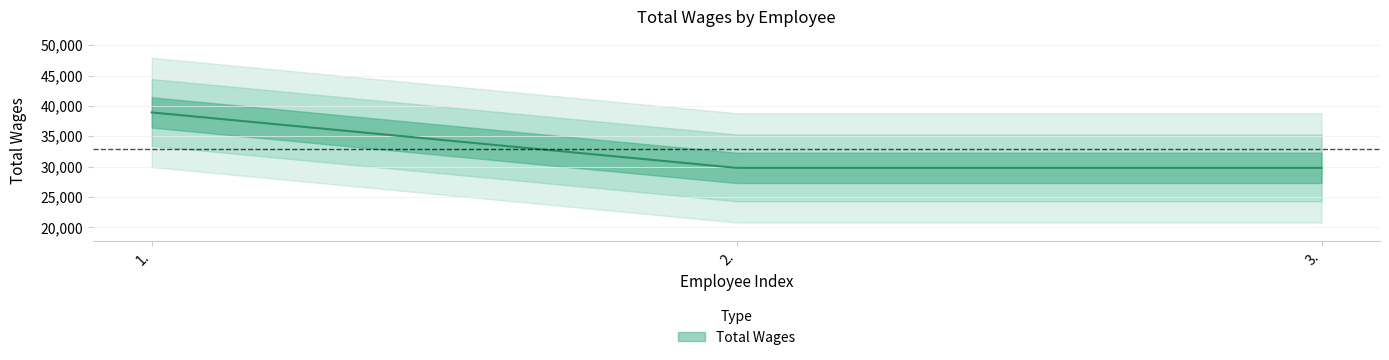

Reading left to right, what are all the values shown in this chart?

38915	29783	29783